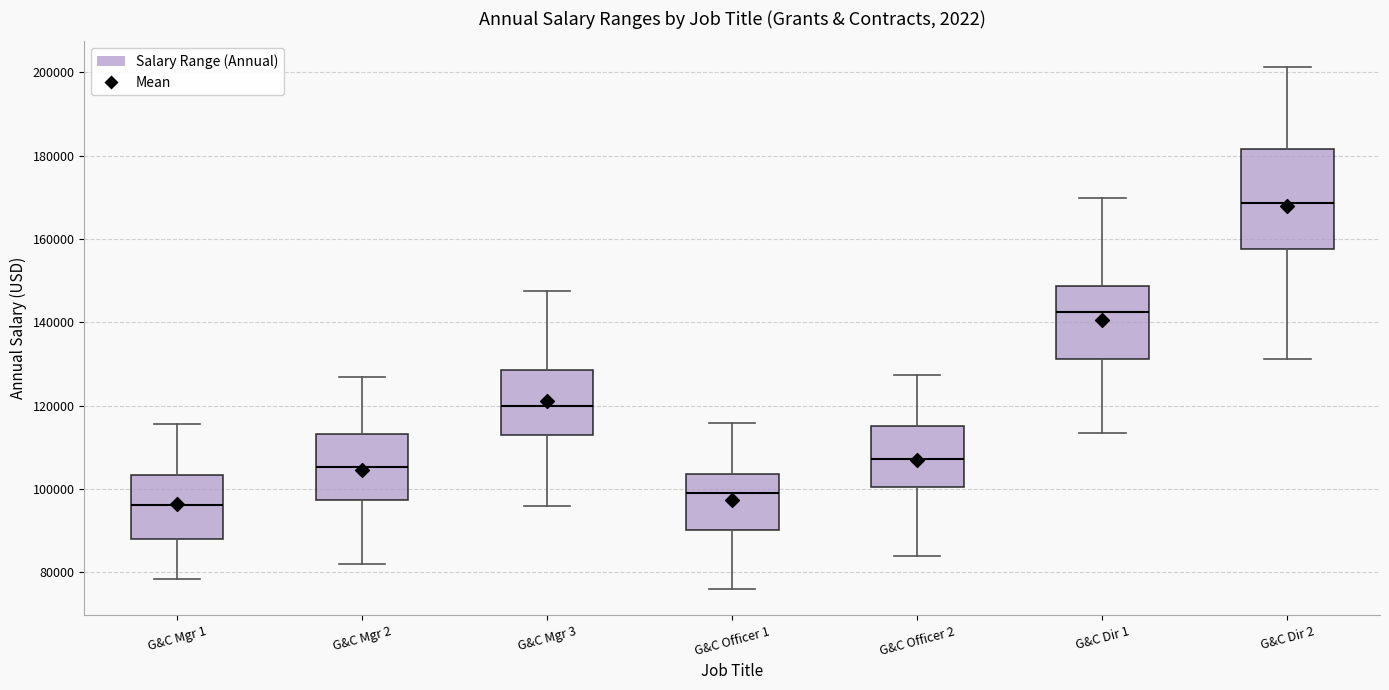

Which box is the tallest, from its lower edge to its upper edge?

G&C Dir 2